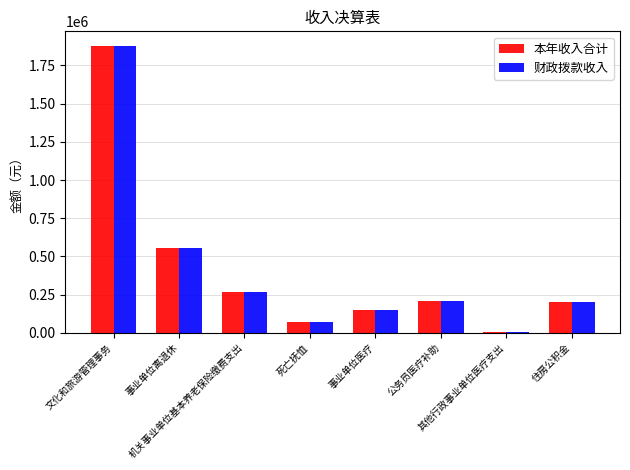

What is the sum of all 本年收入合计 values?

3334109.1